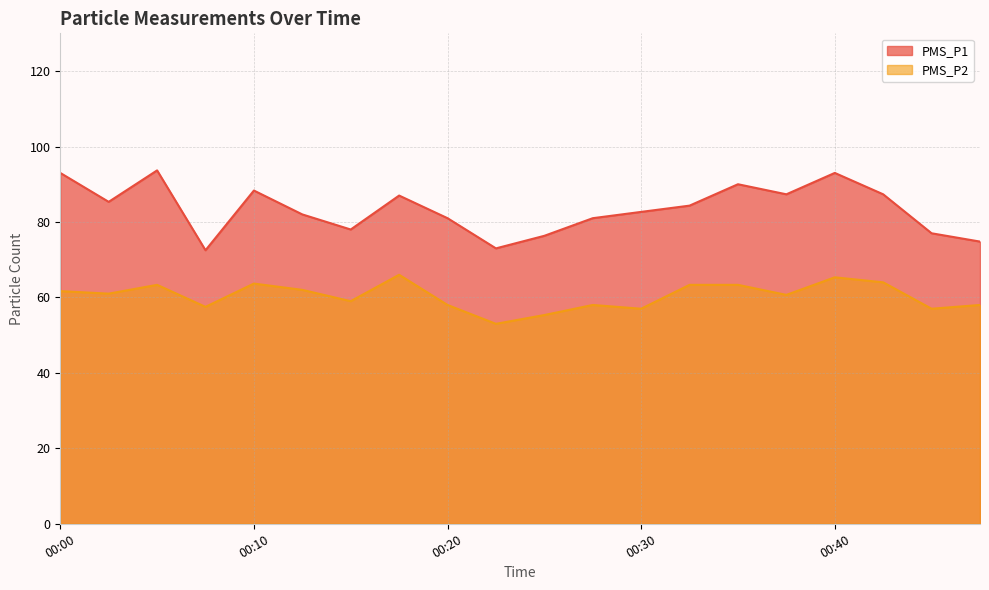

What is the average value of the PMS_P1 series?

83.4